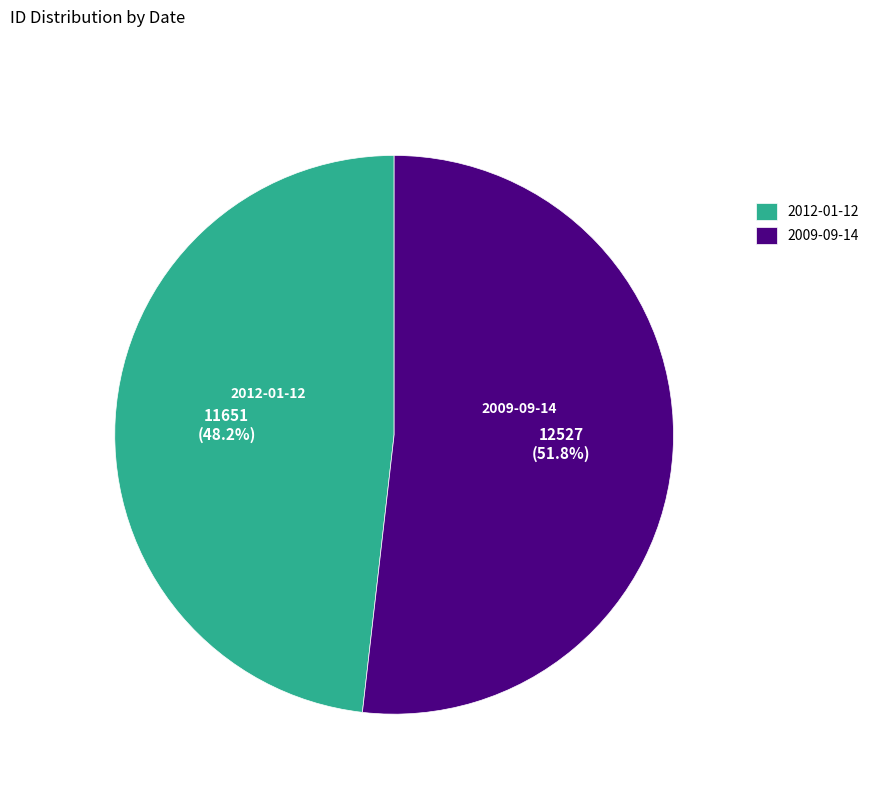

Is it true that 2012-01-12 is 54% of the pie?

False